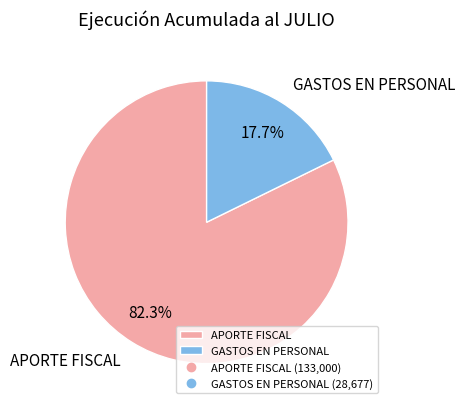

Which slice represents more than half of the pie?

APORTE FISCAL